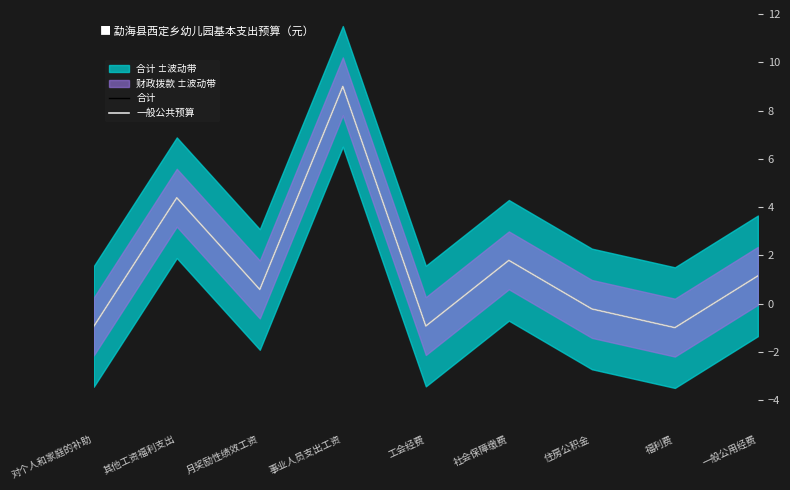

At which label is 合计 closest to 4?

其他工资福利支出